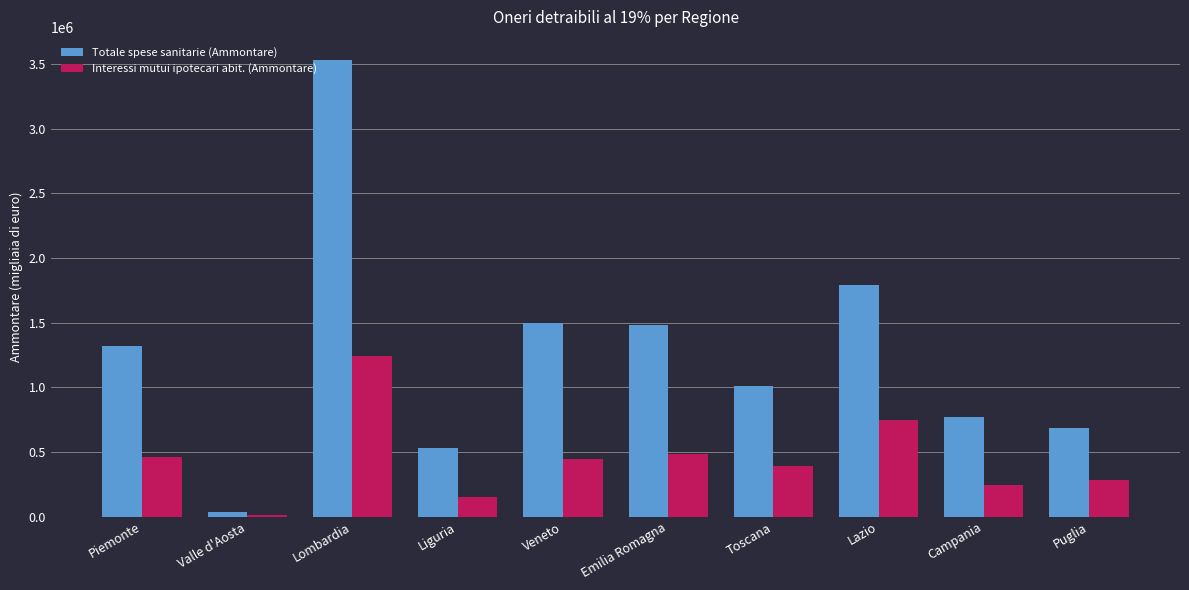

What is the maximum value shown in the chart?

3531678